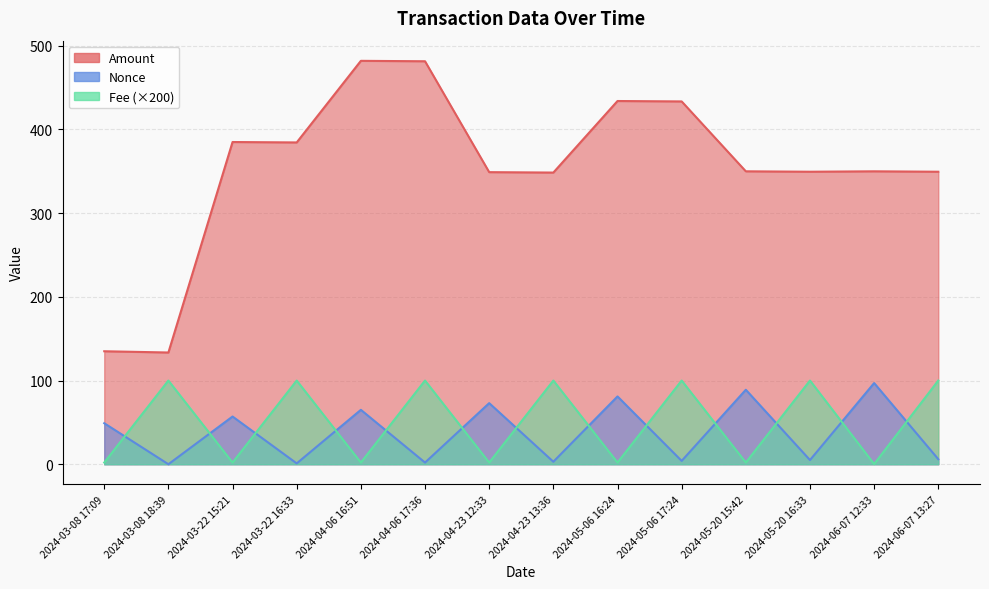

Count the number of categories in the chart.

14